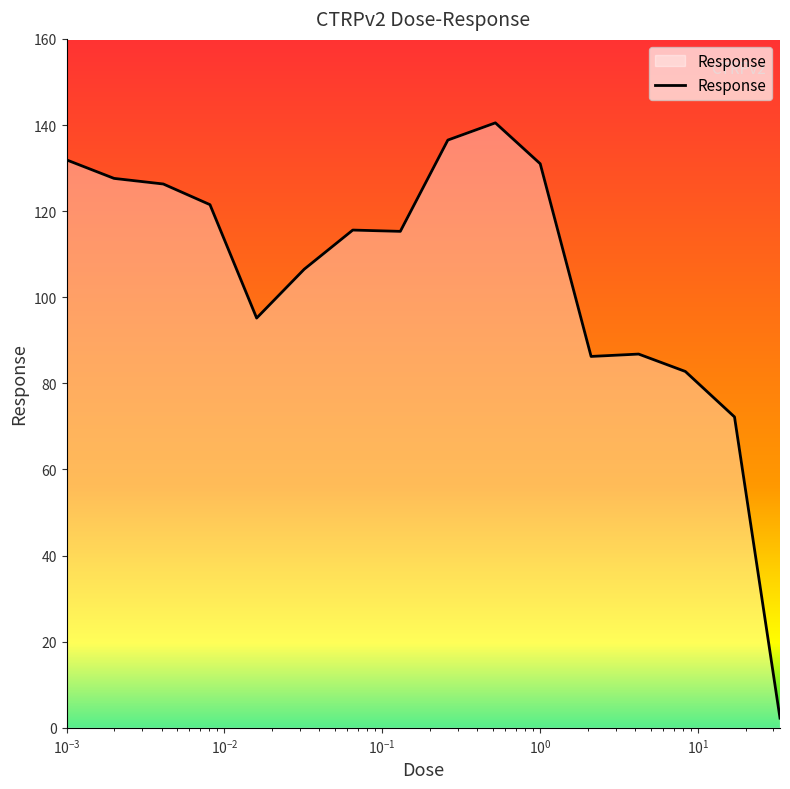

How many lines are shown in the chart?

1